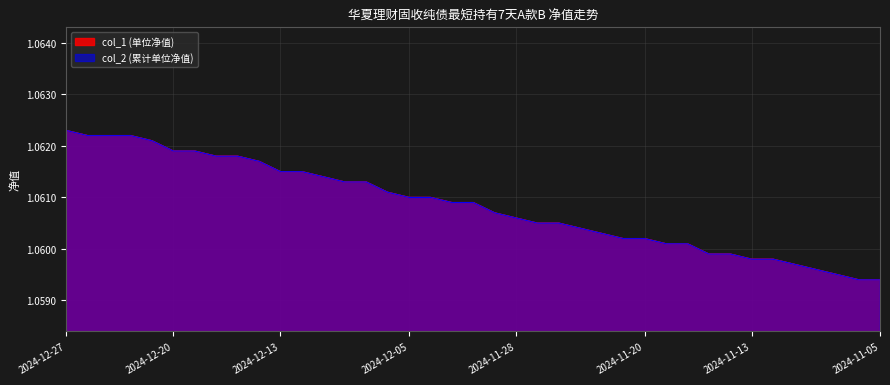

What is the value of the col_1 point at the 5th from the left?

1.1